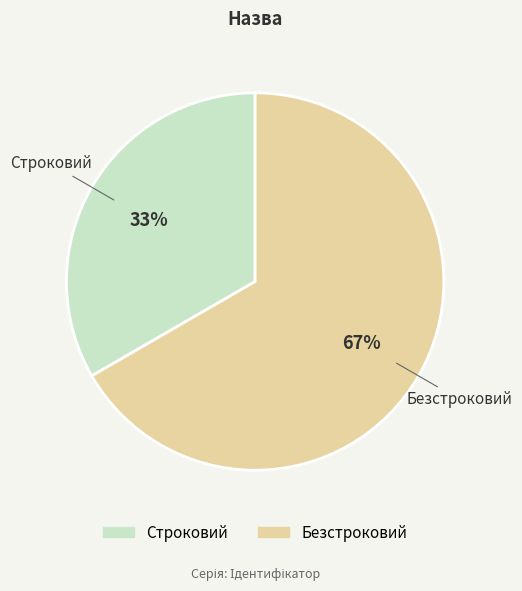

Count the number of slices in the pie.

2